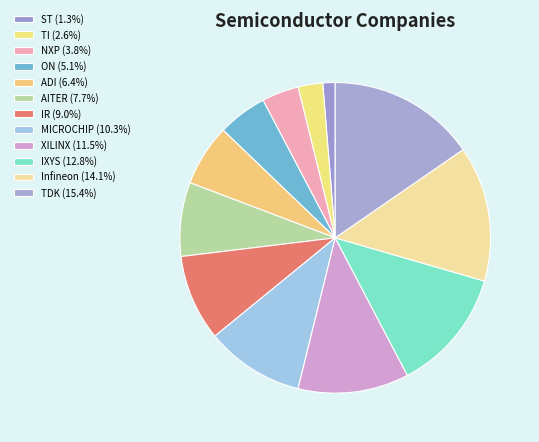

To the nearest percent, what is the difference between the largest and smallest slice percentages?

14%